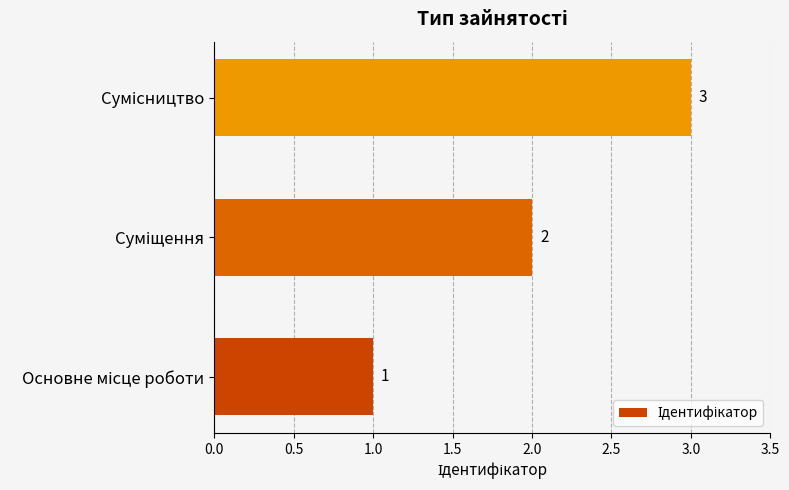

What is the sum of all values?

6